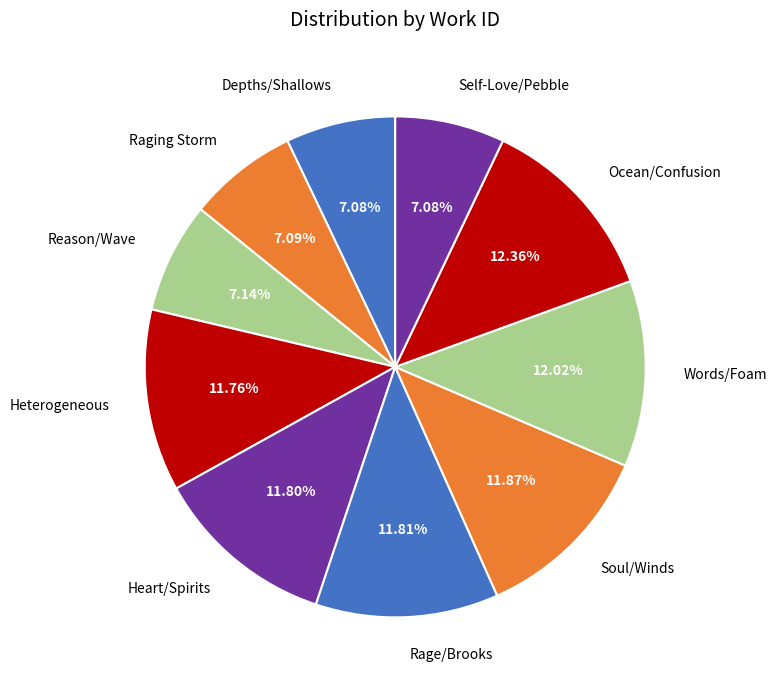

Between Ocean/Confusion and Self-Love/Pebble, which is larger?

Ocean/Confusion